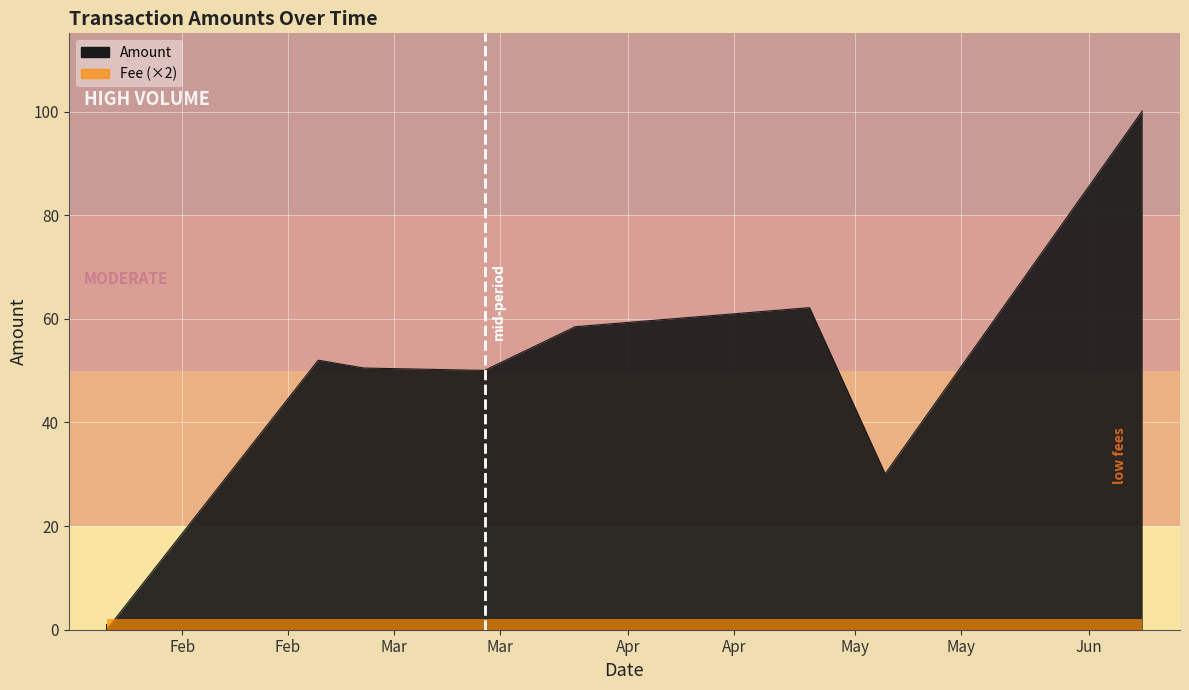

Does the chart display data point markers on the line(s)?

No